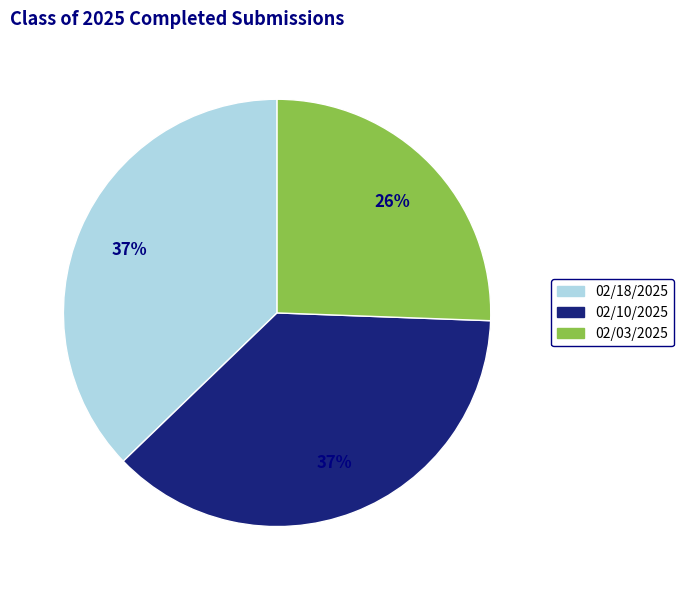

To the nearest percent, what is the average slice percentage?

33%